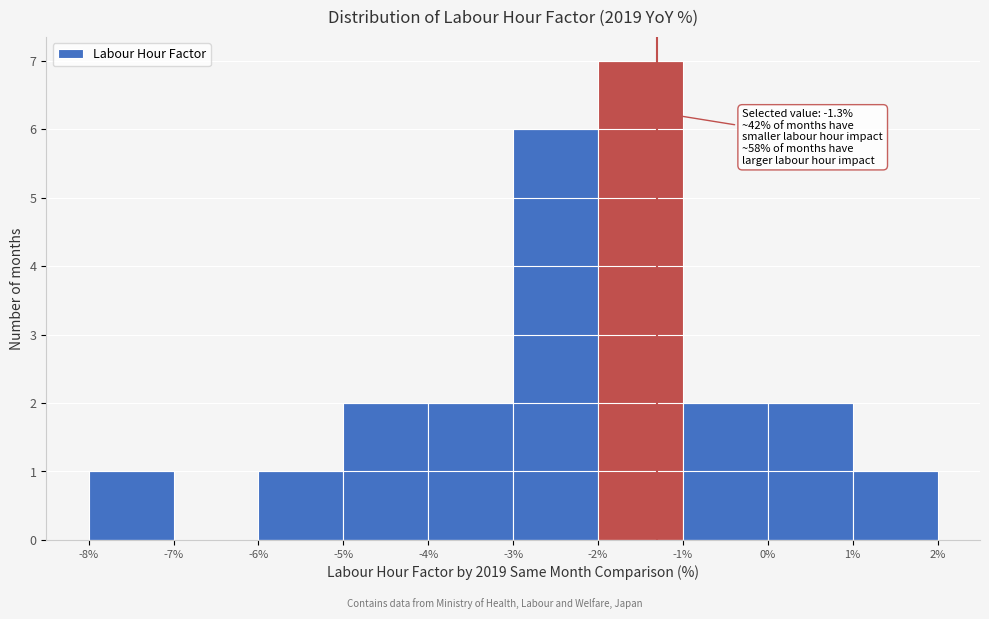

Over which range of the x-axis is the bar tallest?

-2% to -1%